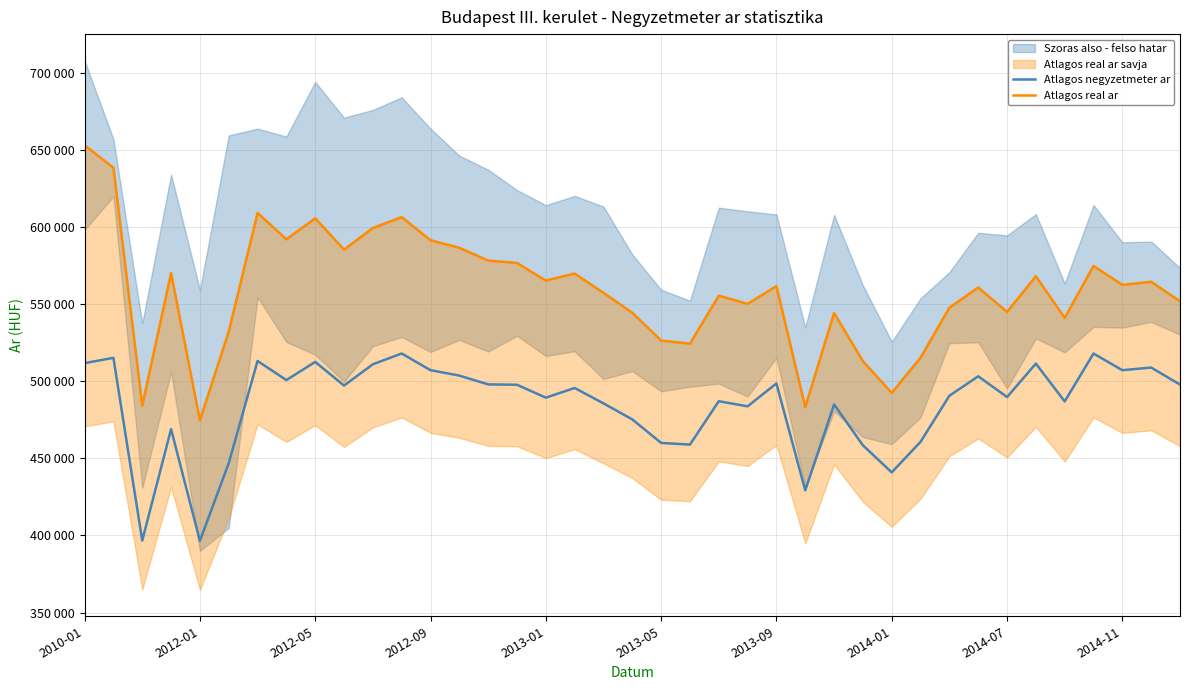

Does the chart have visible grid lines?

Yes